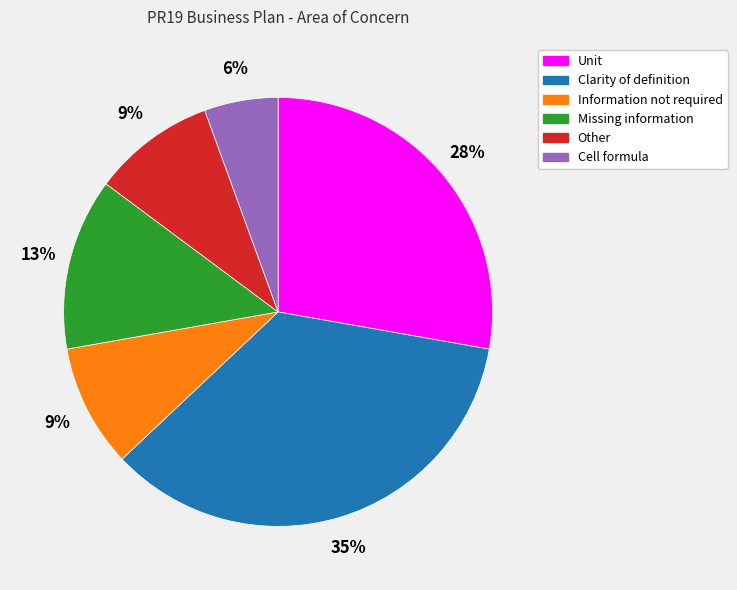

Which category has the biggest portion of the pie?

Clarity of definition